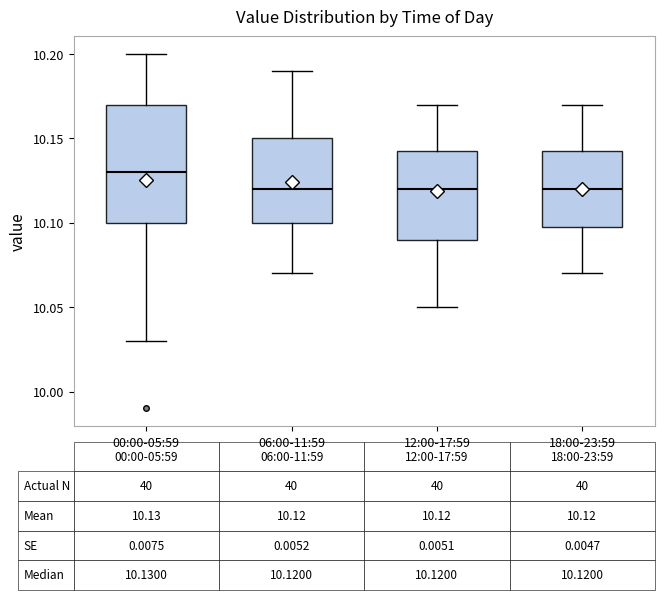

Comparing the boxes themselves (not the whiskers), which one is the tallest?

00:00-05:59